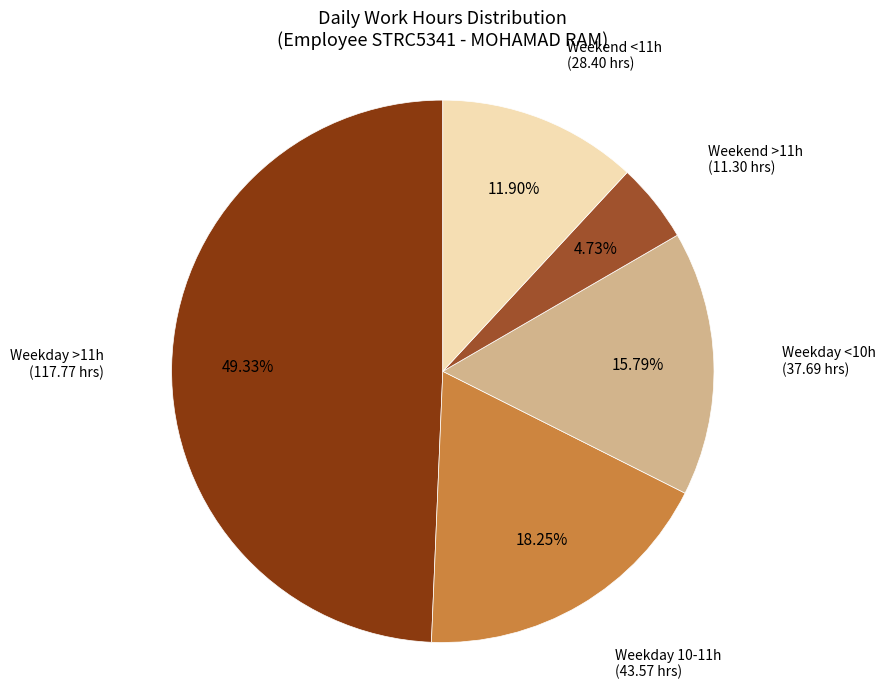

Rank the categories by value from lowest to highest.

Weekend >11h, Weekend <11h, Weekday <10h, Weekday 10-11h, Weekday >11h